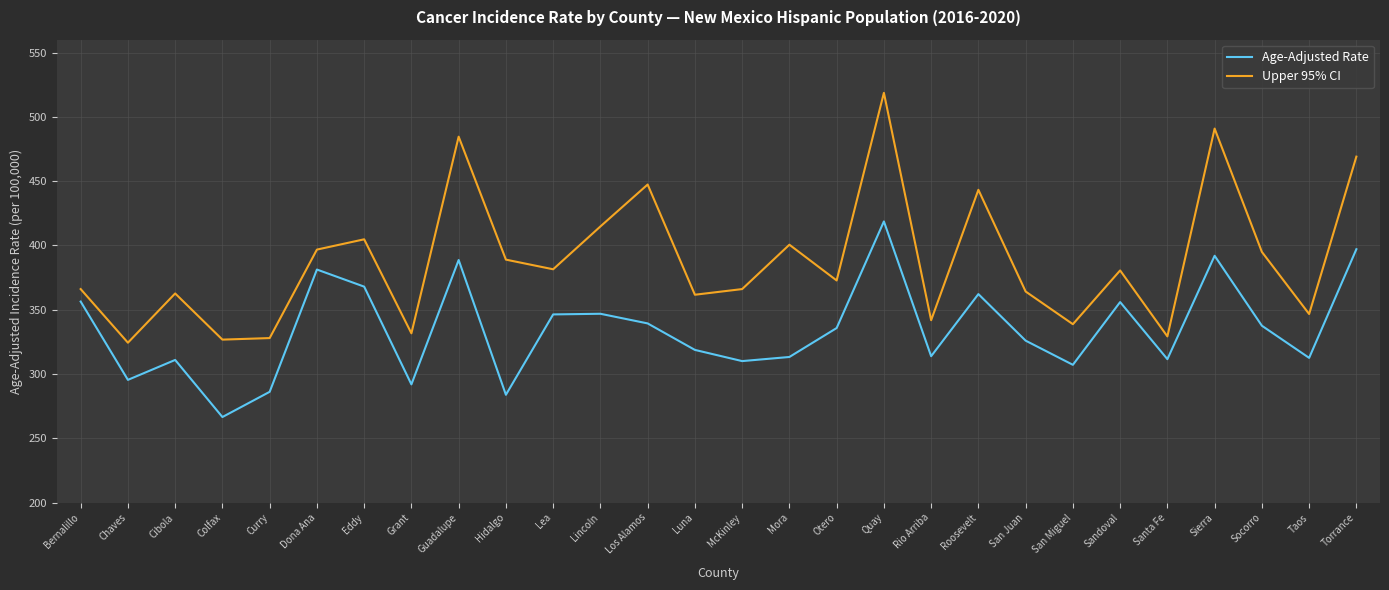

What is the minimum value for Age-Adjusted Rate?

266.6